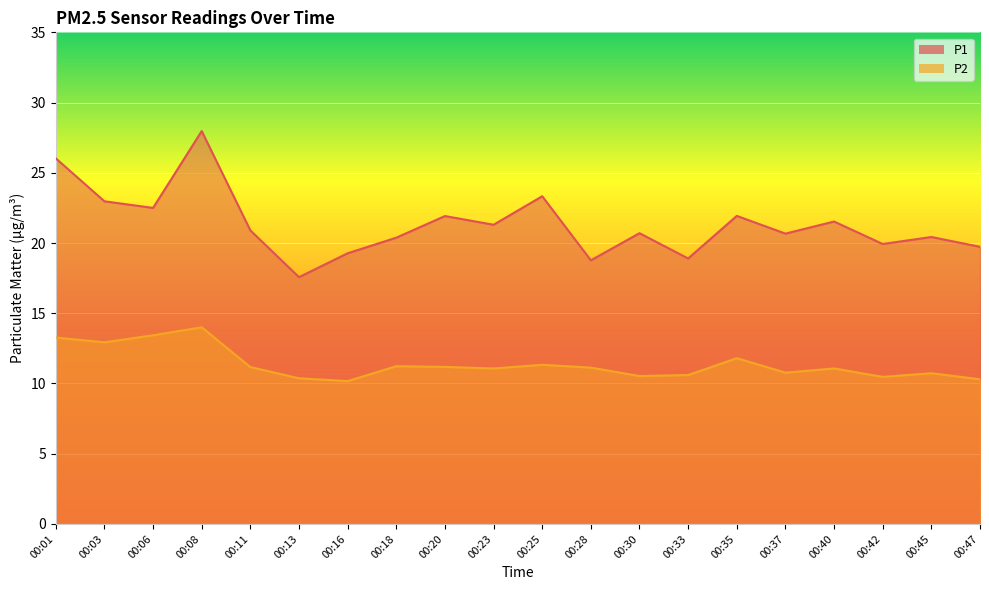

Reading left to right, what are all the values shown in this chart?

P1: 00:01=26.0	00:03=23.0	00:06=22.5	00:08=28.0	00:11=20.9	00:13=17.6	00:16=19.3	00:18=20.4	00:20=21.9	00:23=21.3	00:25=23.3	00:28=18.8	00:30=20.7	00:33=18.9	00:35=21.9	00:37=20.7	00:40=21.5	00:42=19.9	00:45=20.4	00:47=19.7
P2: 00:01=13.3	00:03=12.9	00:06=13.4	00:08=14.0	00:11=11.2	00:13=10.4	00:16=10.2	00:18=11.2	00:20=11.2	00:23=11.1	00:25=11.3	00:28=11.1	00:30=10.5	00:33=10.6	00:35=11.8	00:37=10.8	00:40=11.1	00:42=10.5	00:45=10.7	00:47=10.3